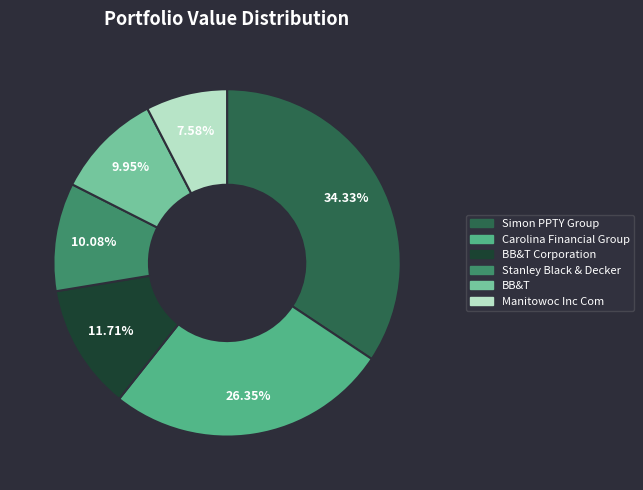

The Carolina Financial Group slice represents 36% of the pie. True or false?

False